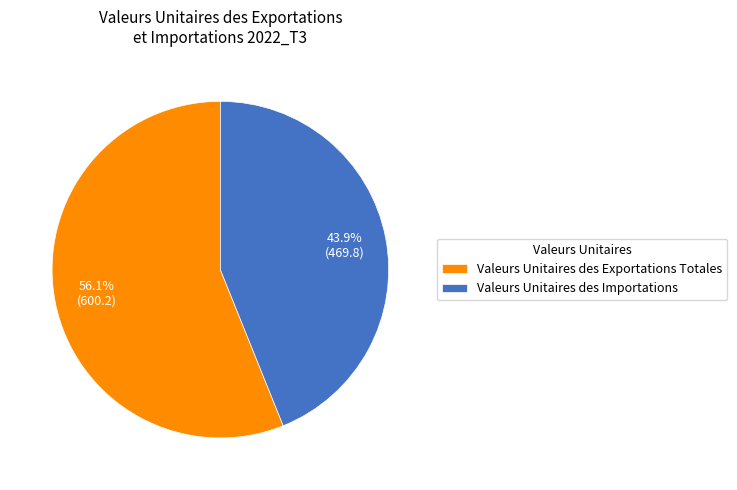

To the nearest percent, what is the combined percentage of Valeurs Unitaires des Importations and Valeurs Unitaires des Exportations Totales?

100%